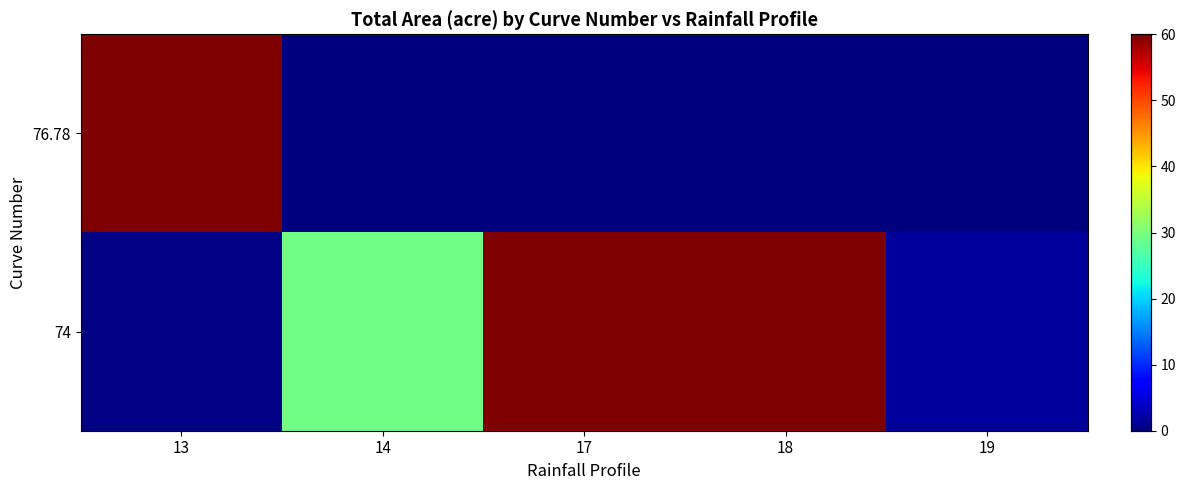

At how many categories does at least one series exceed 38?

3